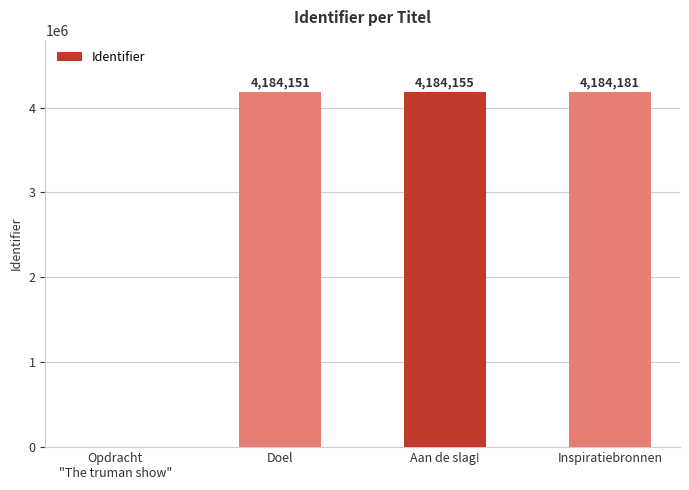

At which category does the chart reach its peak across all series?

Inspiratiebronnen